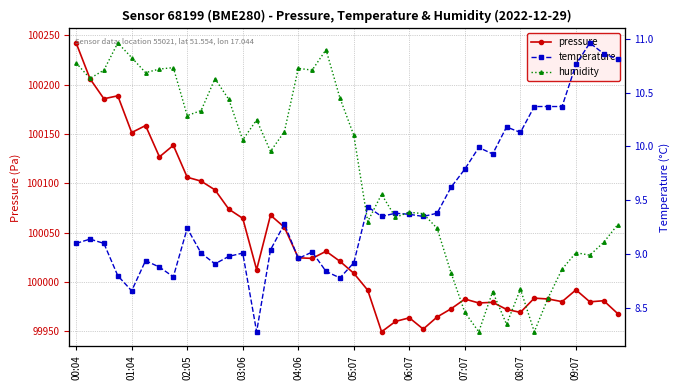

Is this an area chart (filled region under the line)?

No